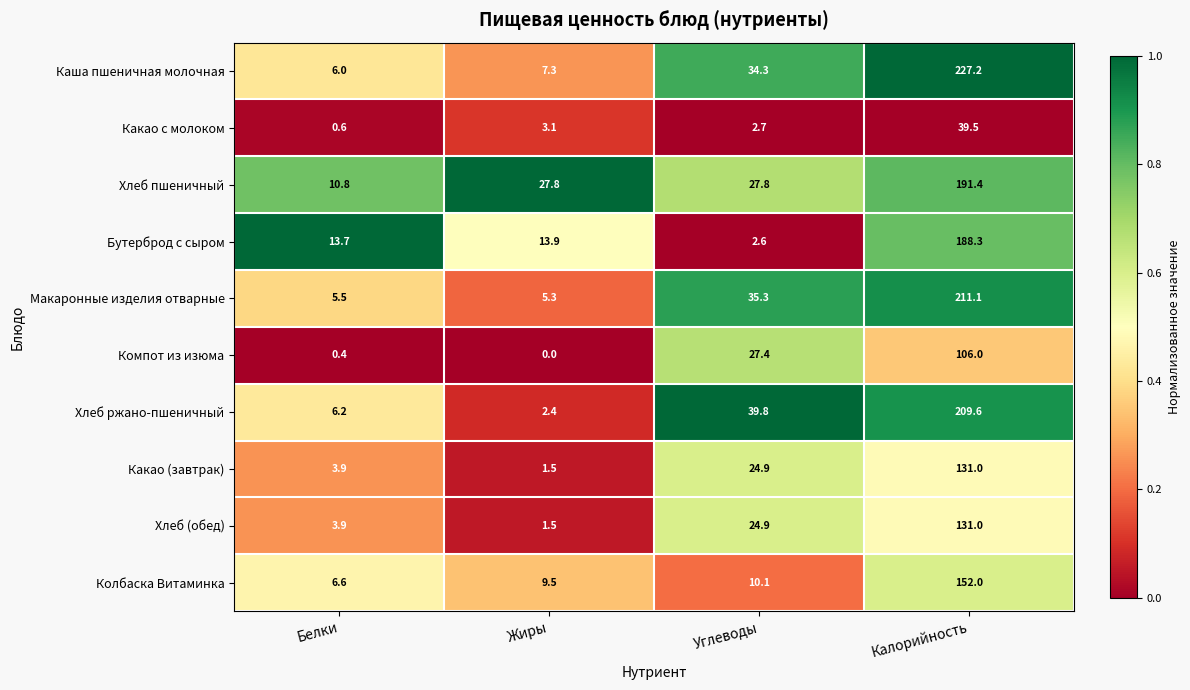

What is the difference between the maximum and minimum values in the Колбаска Витаминка series?

145.4